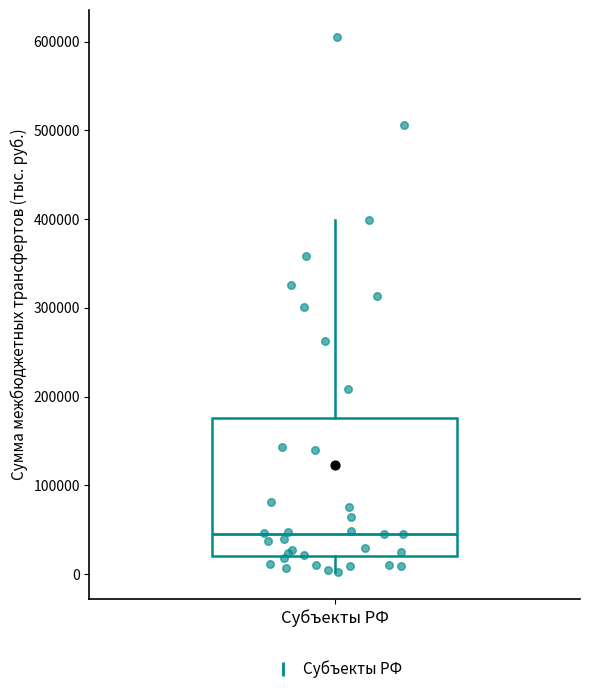

Where does the upper whisker of the box for Субъекты РФ end on the y-axis? The values are not printed on the chart, so give them approximately, as read against the axis.

400000